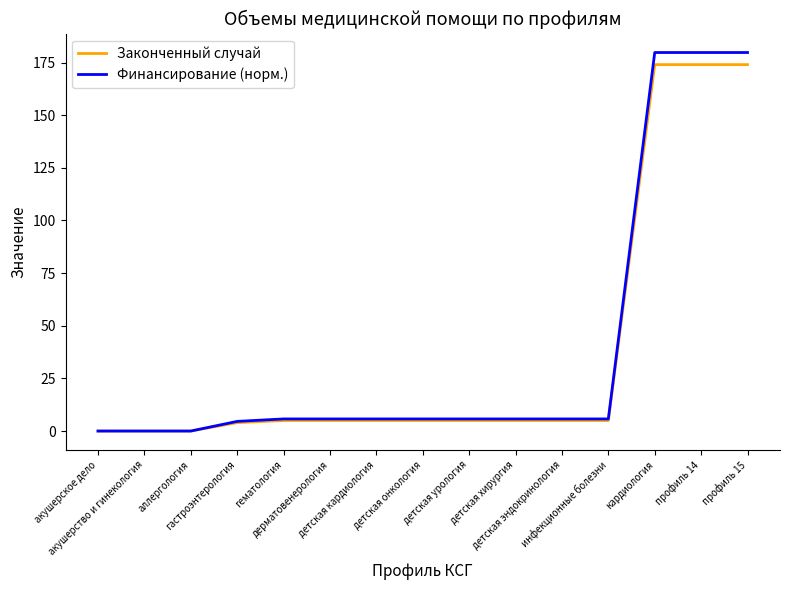

Which series has the widest spread of values?

Финансирование (норм.)